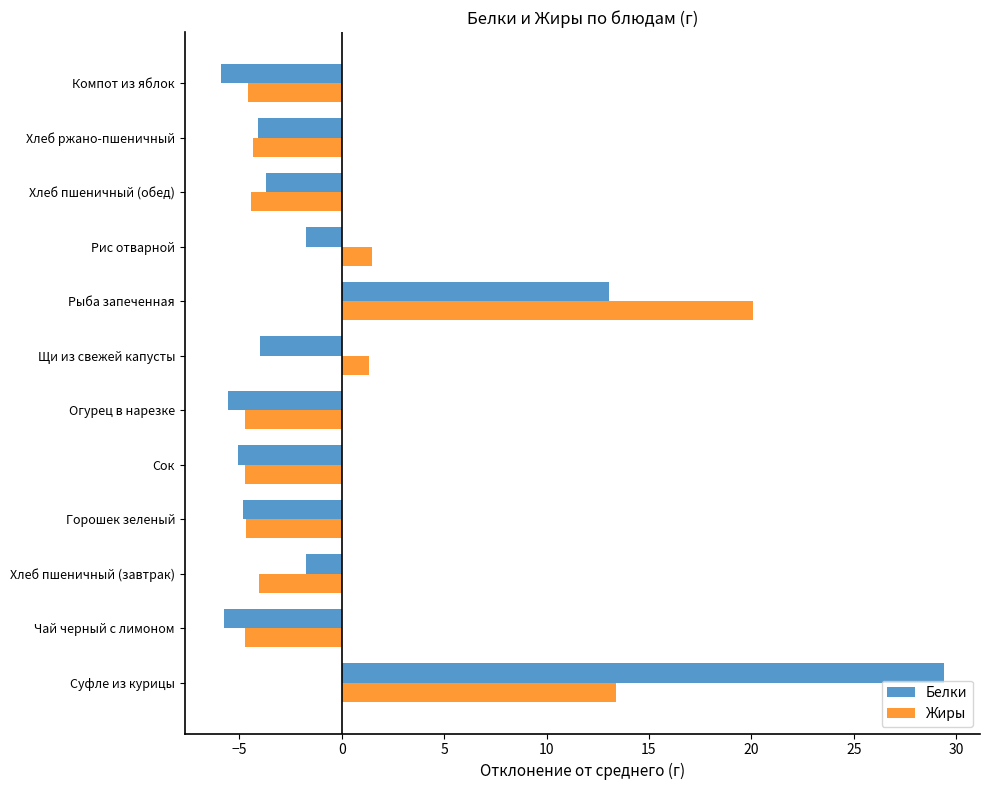

What is the approximate value of Белки at Рыба запеченная?

13.0